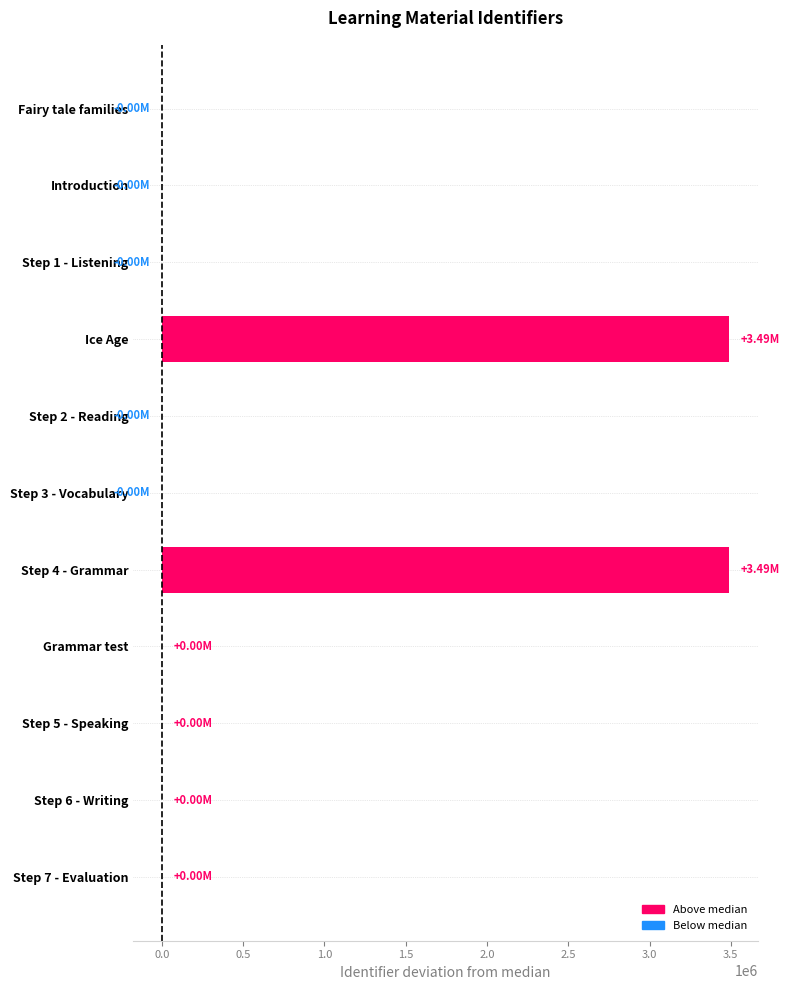

What is the sum of all values?

6977347